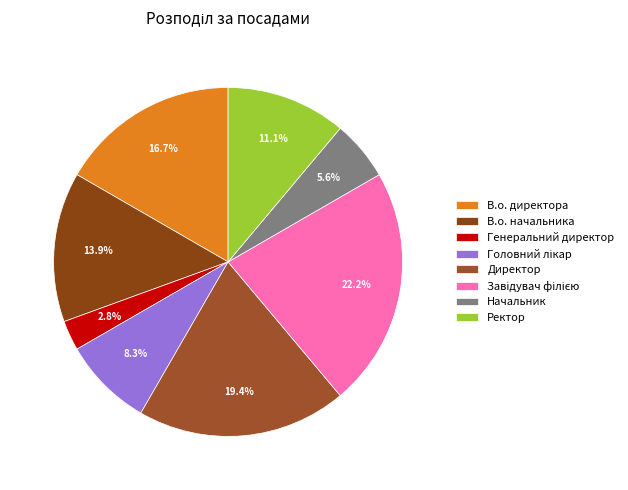

What percentage is NOT represented by Директор?

80.6%